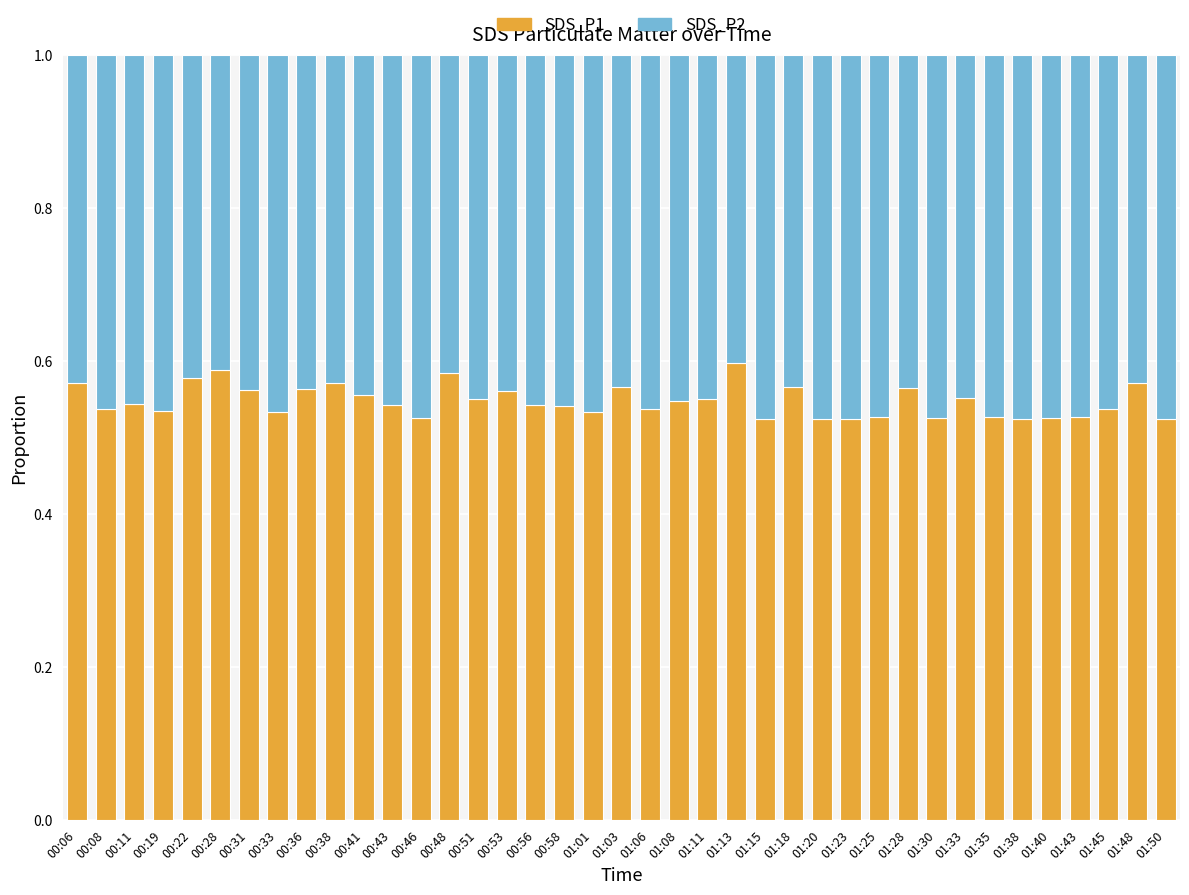

True or false: SDS_P1 has a value of 0.1 at 00:31.

False